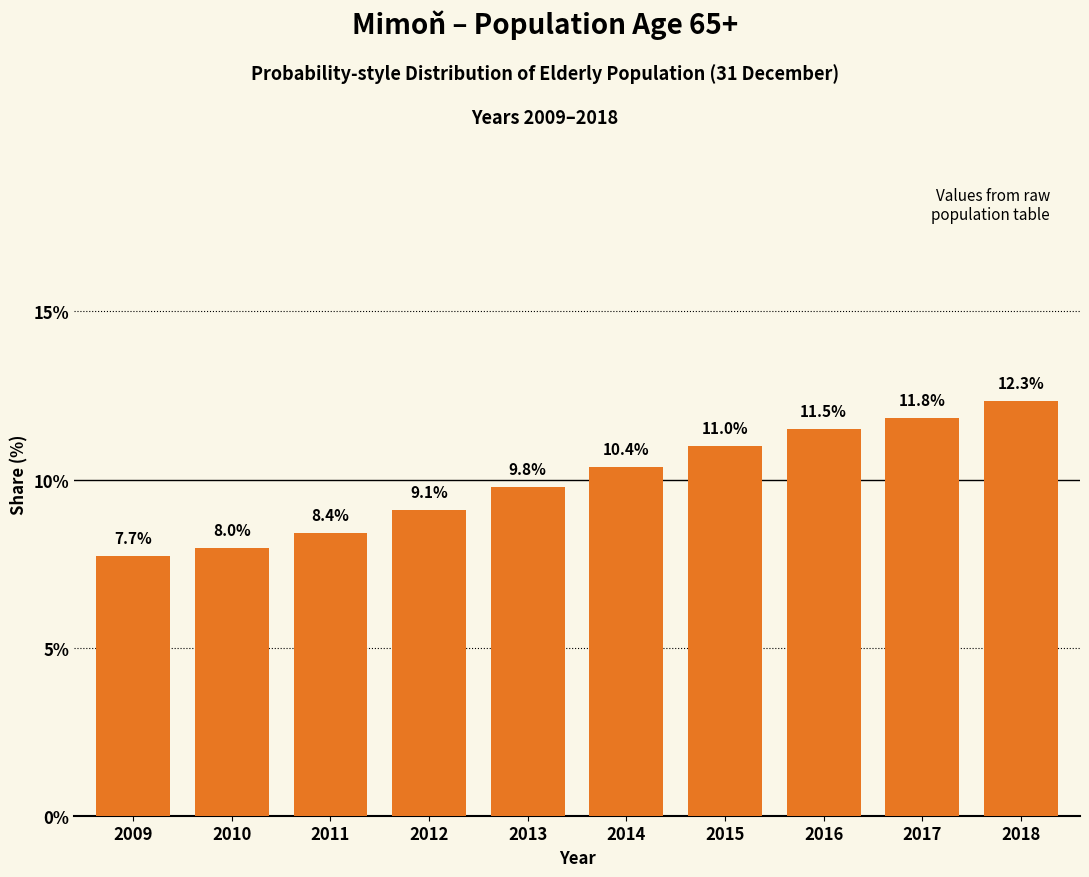

Reading right to left, list all the values displayed in this chart.

2018=12.3	2017=11.8	2016=11.5	2015=11.0	2014=10.4	2013=9.8	2012=9.1	2011=8.4	2010=8.0	2009=7.7